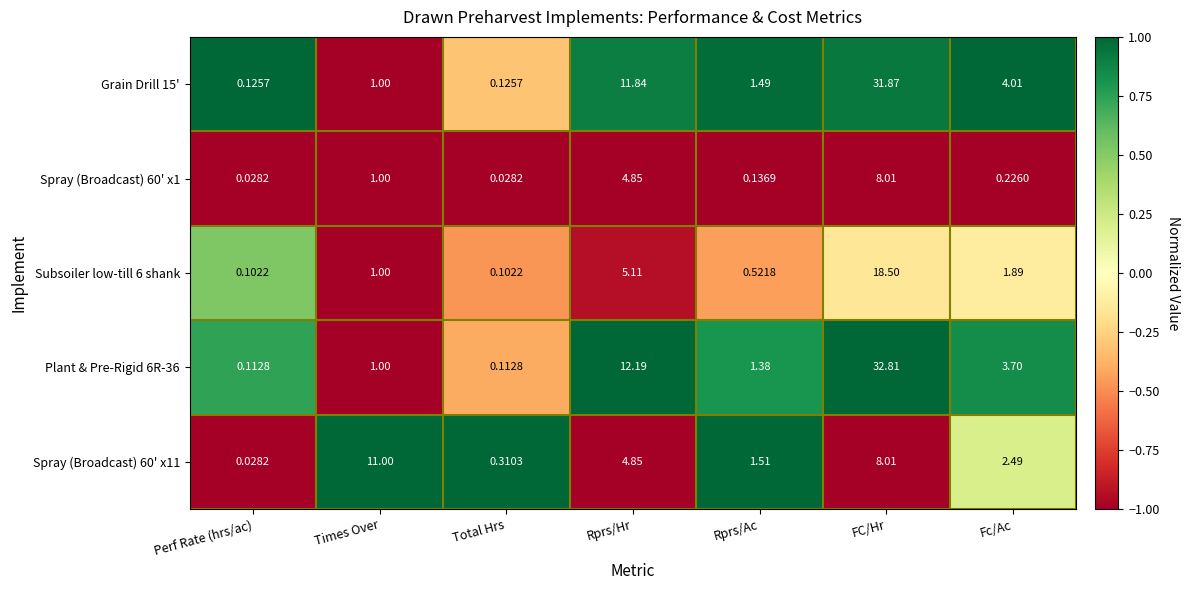

What is the spread (max minus min) of values at Times Over?

10.0